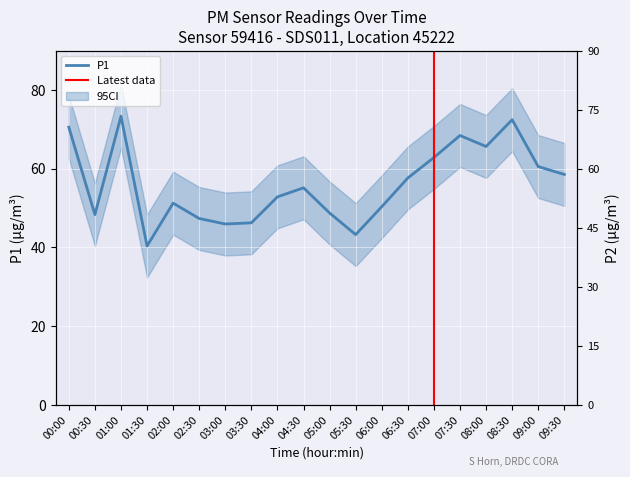

At which label is the value closest to 56?

04:30